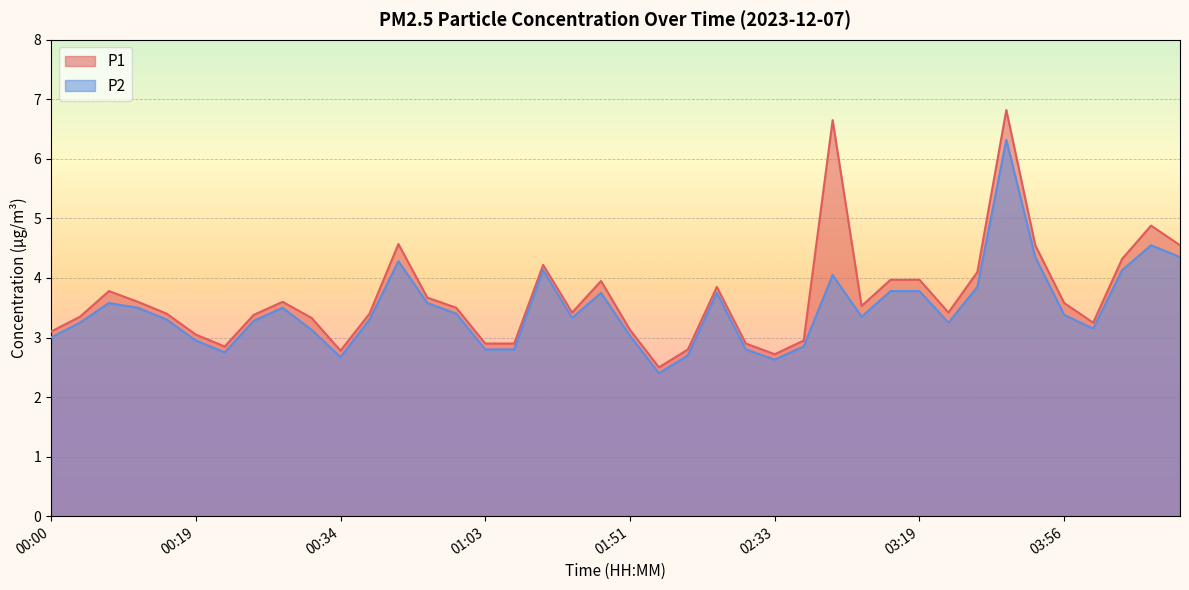

At which label is P1 closest to 4?

03:02